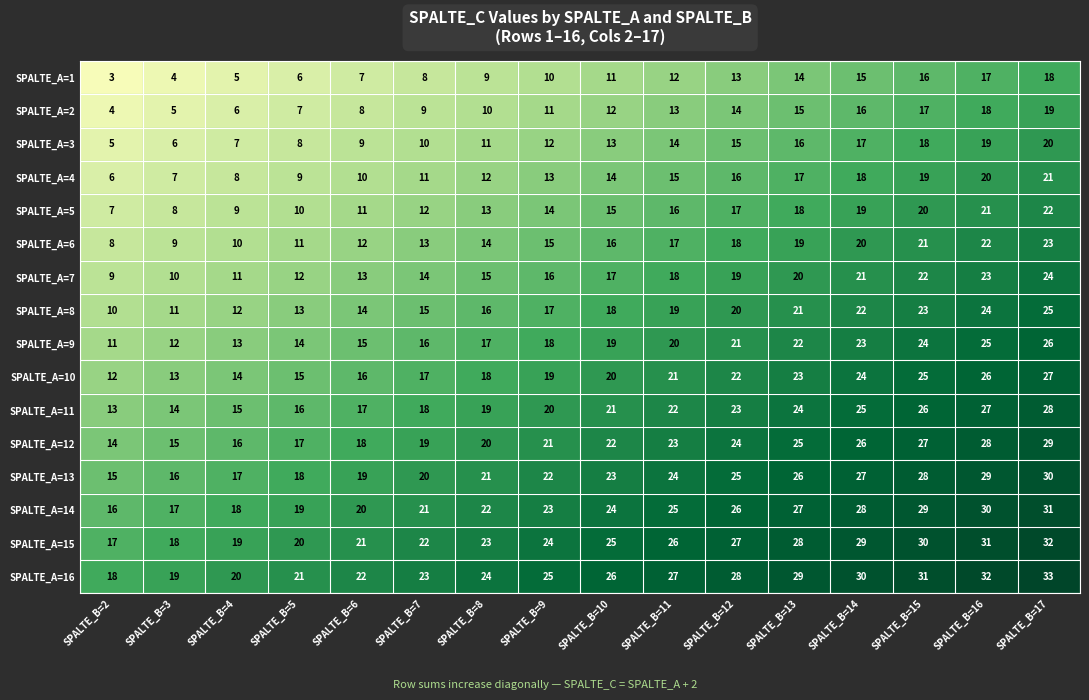

Which category has the lowest value in the SPALTE_A=8 series?

SPALTE_B=2